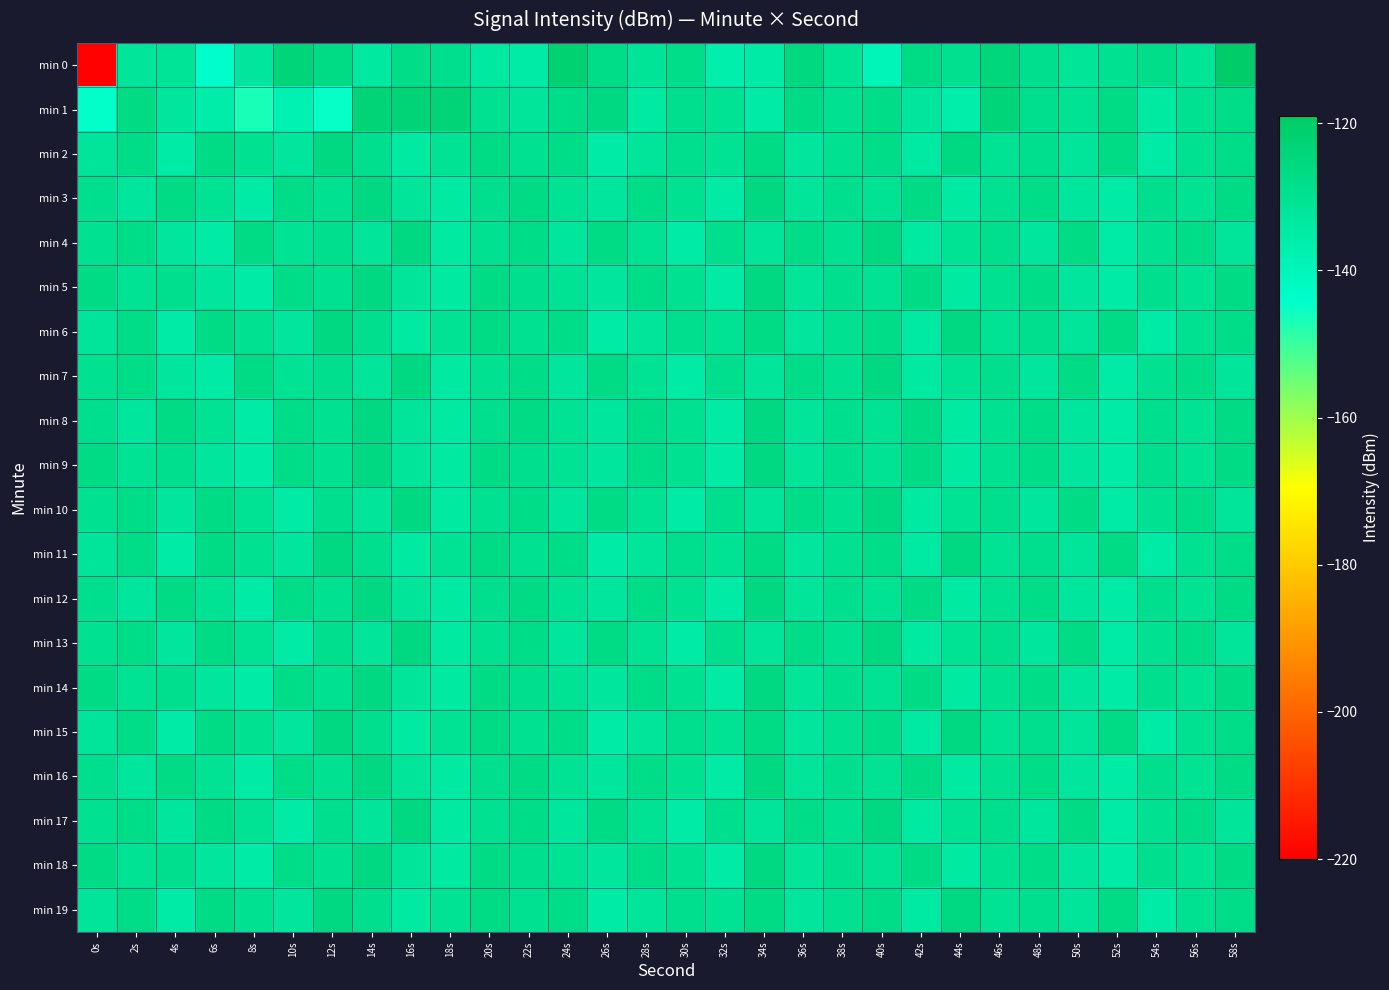

Which series has the largest range (max minus min)?

min 0